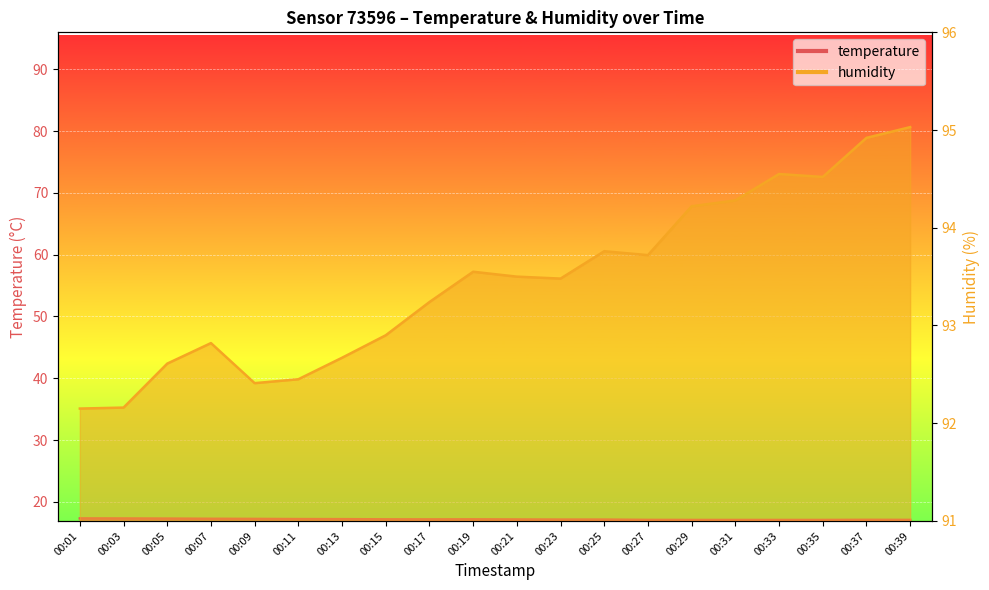

True or false: humidity and temperature intersect in this chart.

False